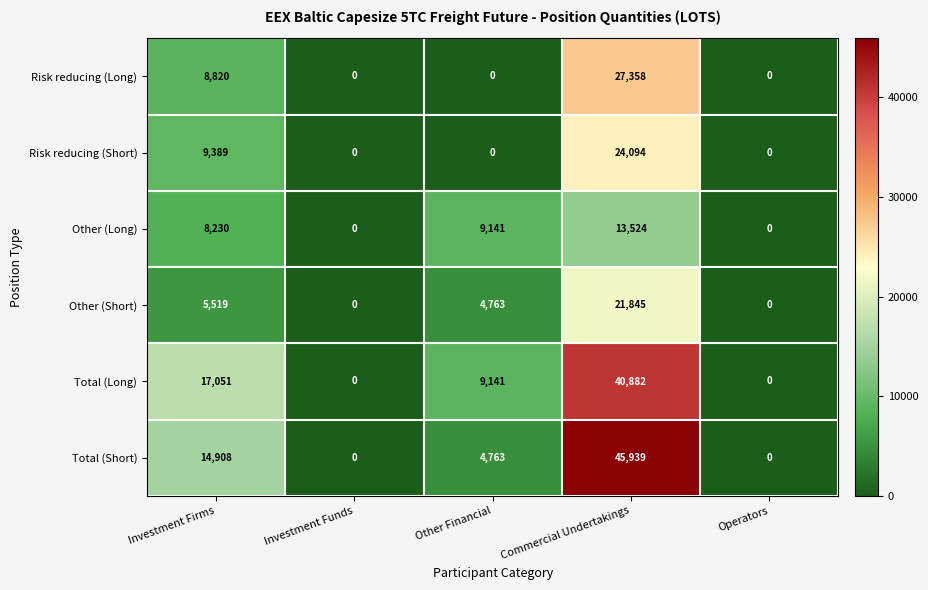

How many categories are shown in the chart?

5